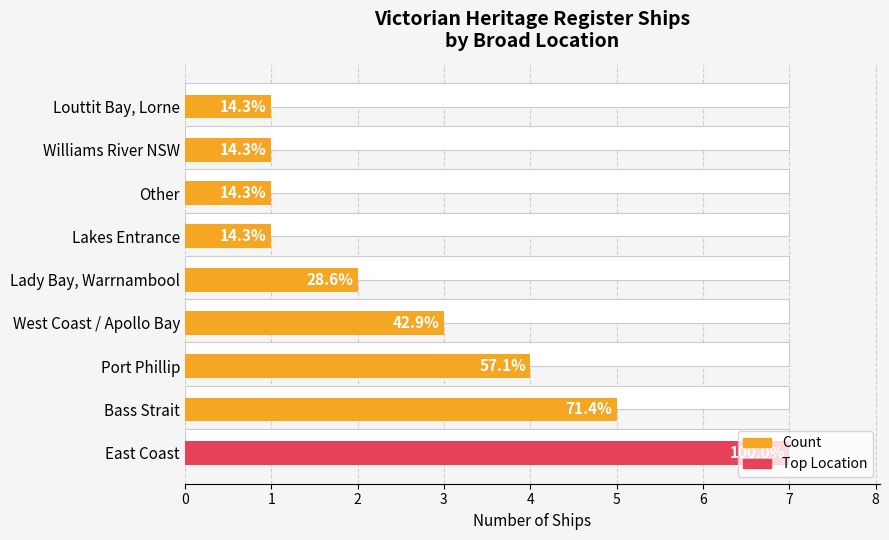

What is the value of the 2nd bar from the left?

5